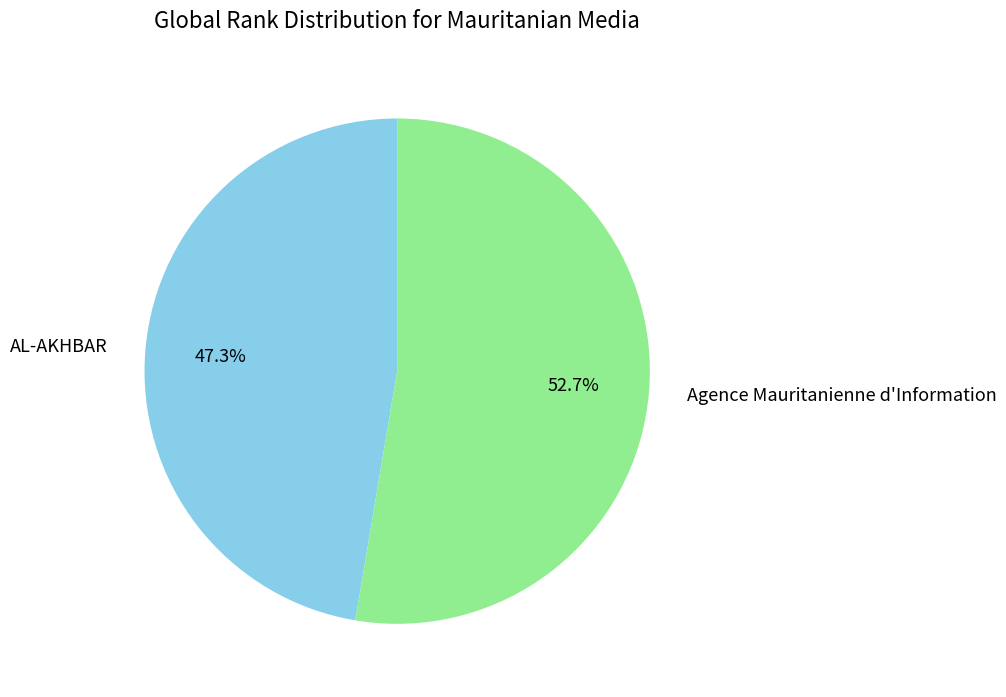

Which has a higher value, AL-AKHBAR or Agence Mauritanienne d'Information?

Agence Mauritanienne d'Information